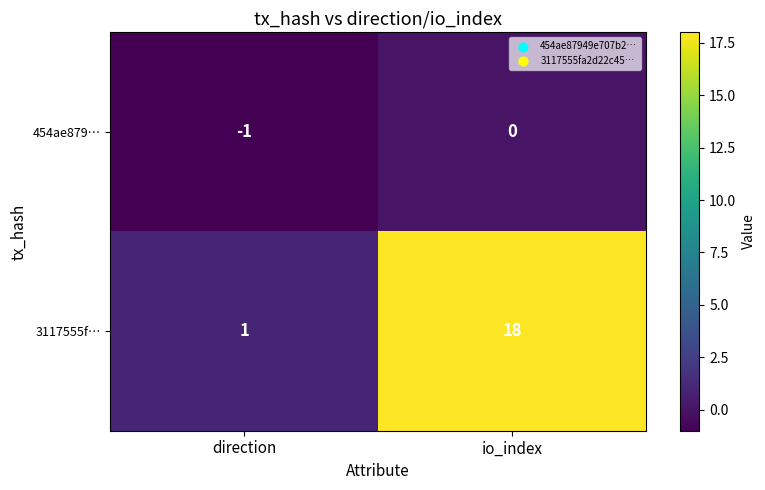

Count the number of categories in the chart.

2